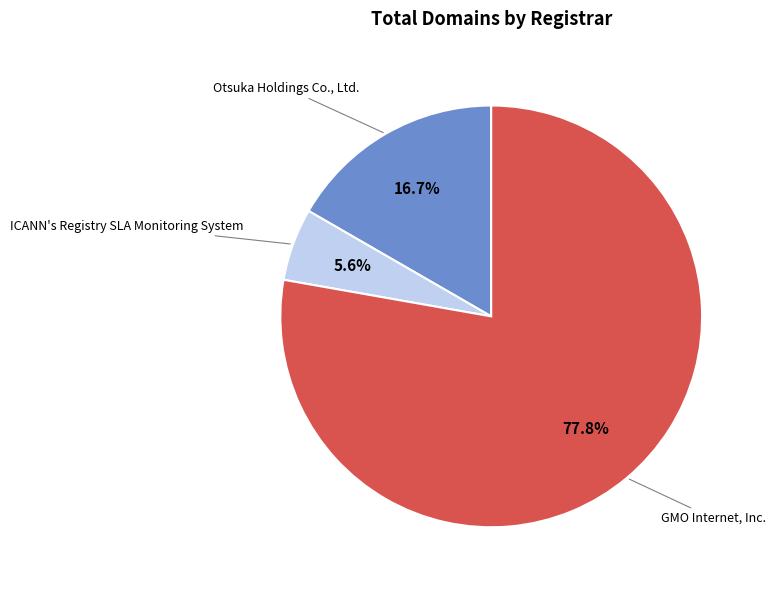

How many slices are in this pie chart?

3